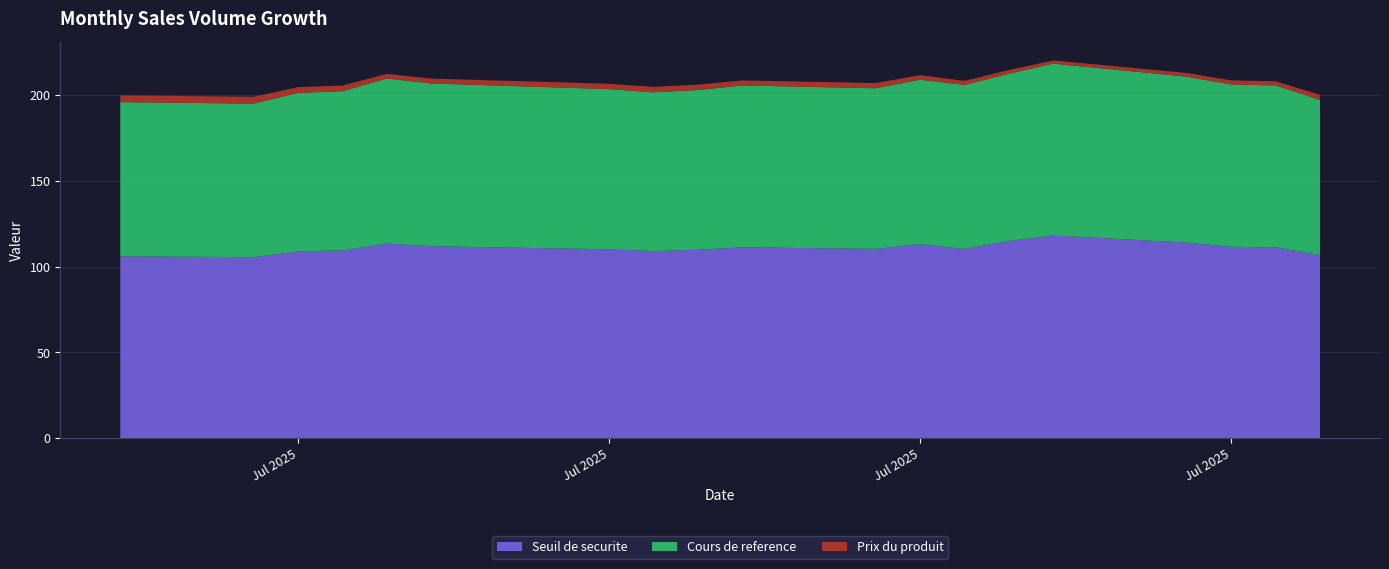

Does the chart have visible grid lines?

Yes